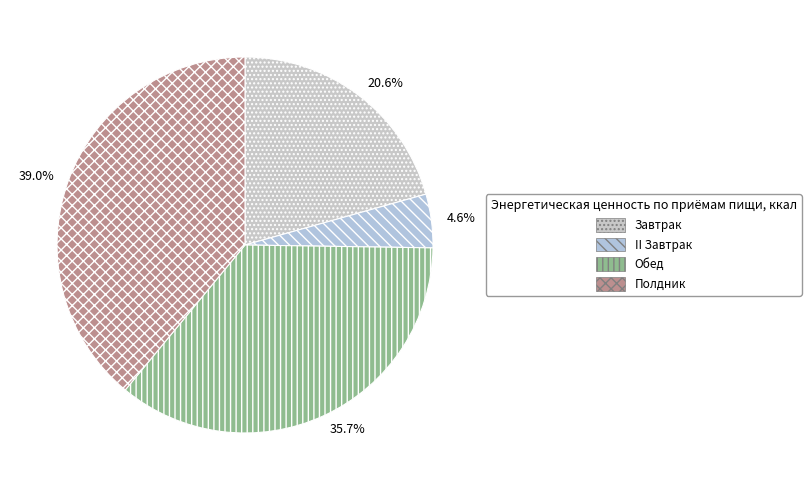

What is the largest slice in the pie chart?

Полдник